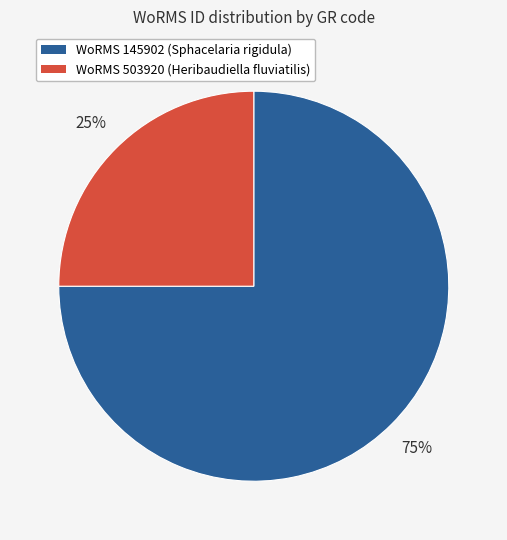

Does any single category account for the majority?

Yes